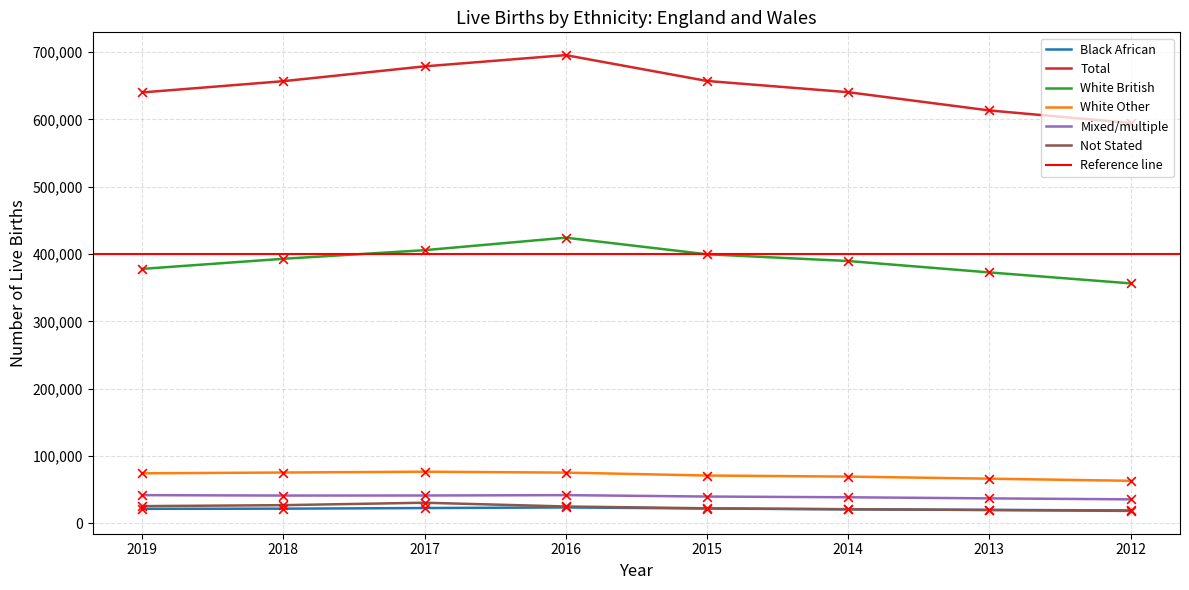

Which series contains the highest Y value?

Total